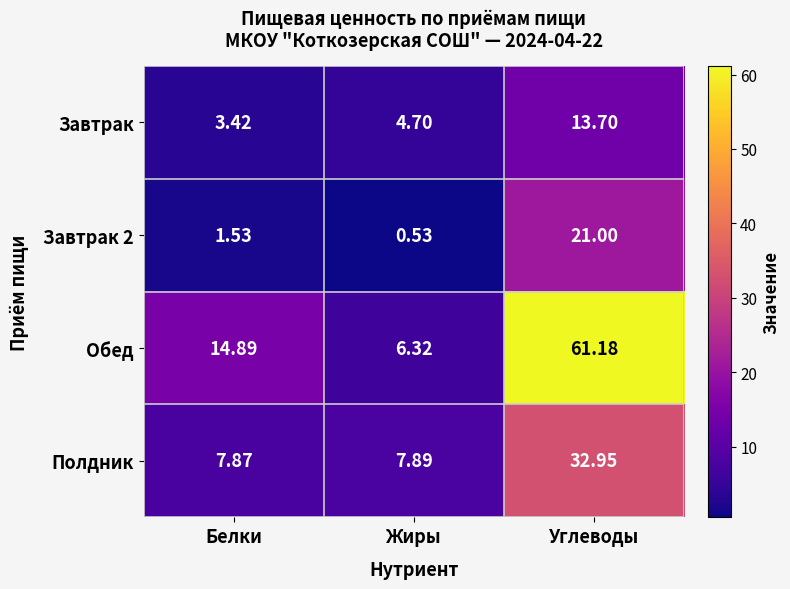

Is the value of Обед at Углеводы greater than the value of Полдник at Углеводы?

Yes